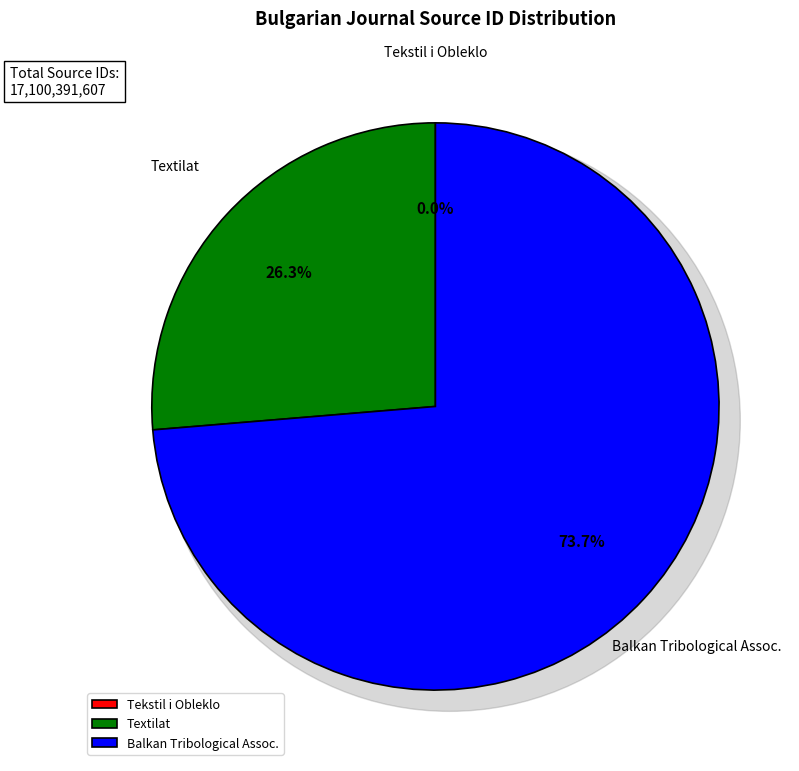

What is the change in value from Tekstil i Obleklo to Textilat?

+4500066306